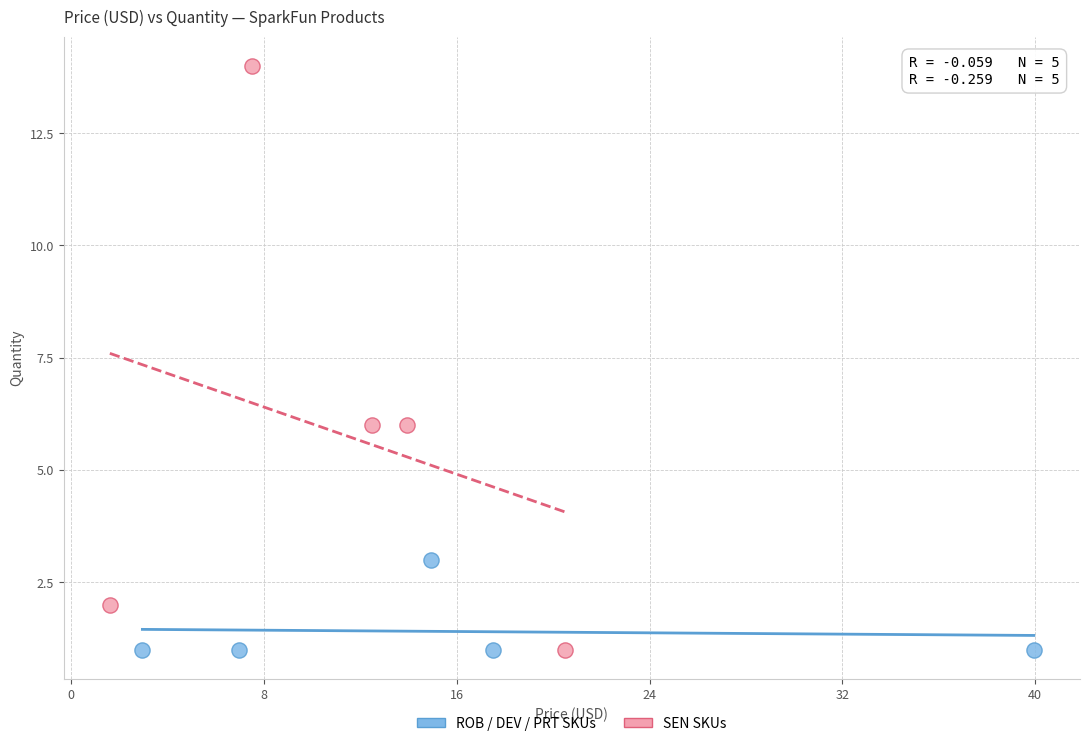

Which series reaches the maximum Y coordinate?

SEN SKUs